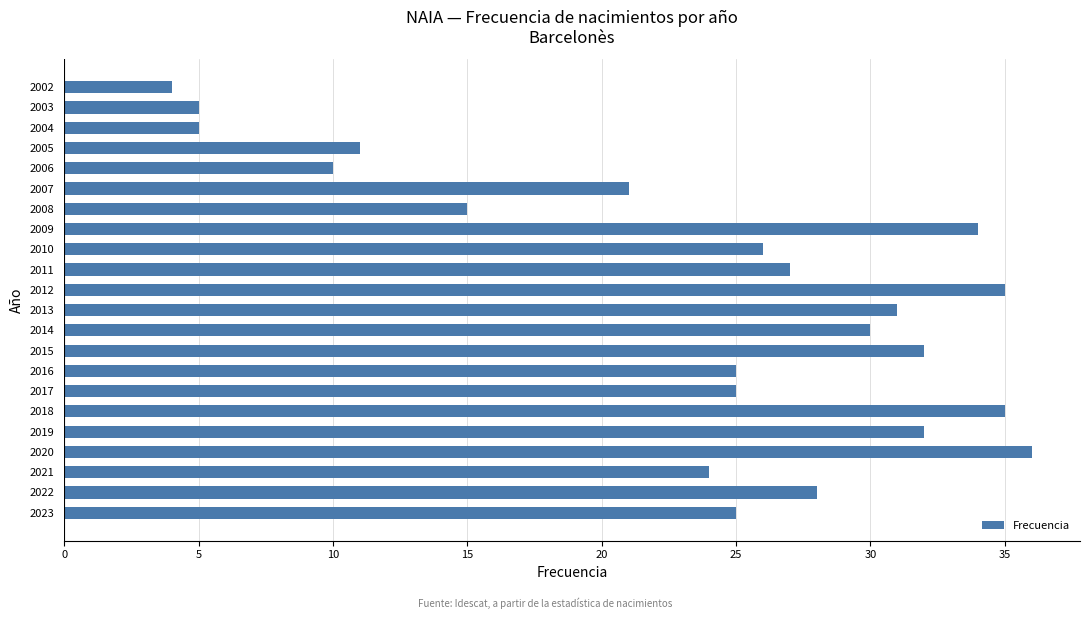

What is the maximum value shown in the chart?

36